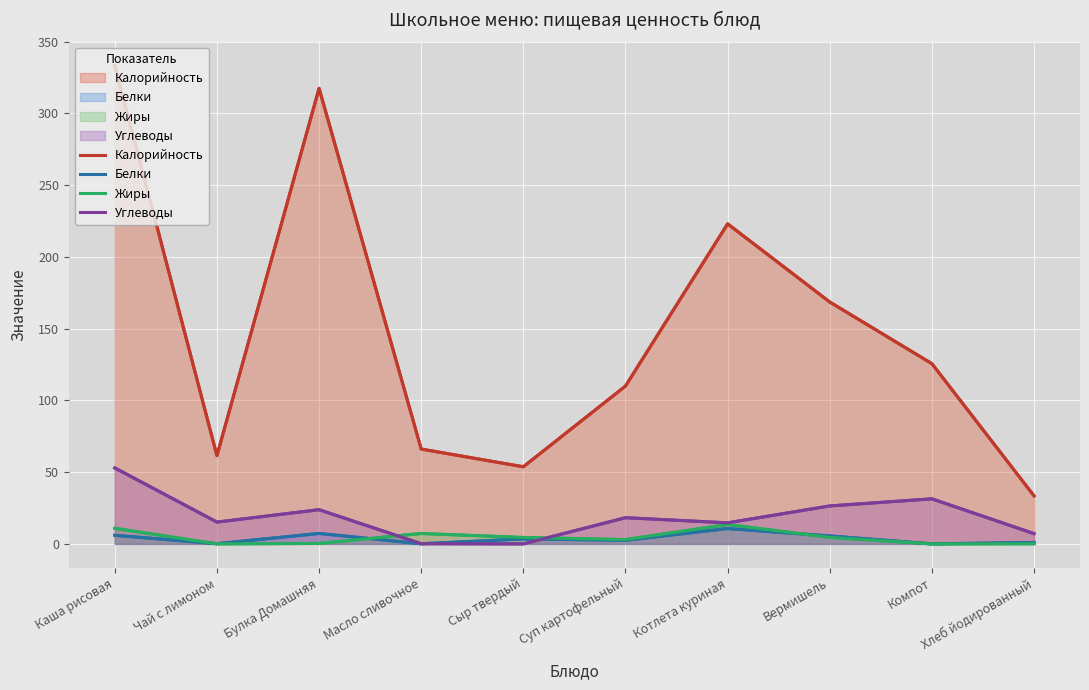

True or false: Жиры and Калорийность cross at least once.

False